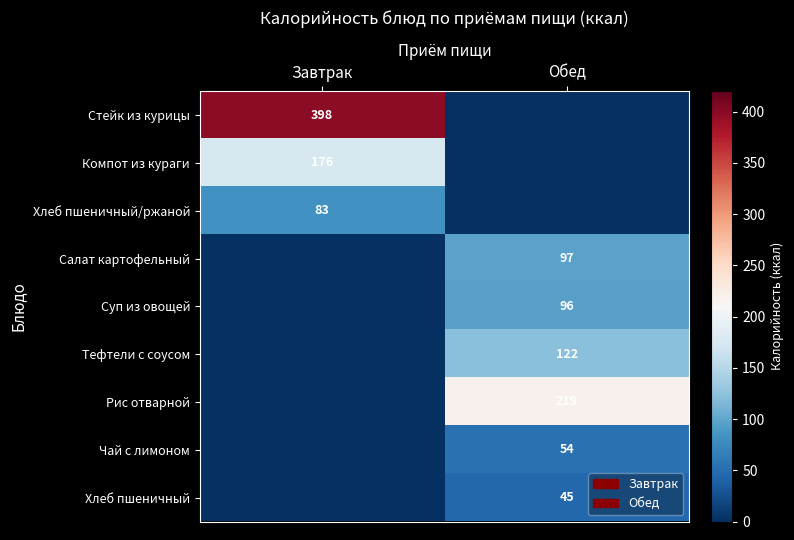

True or false: Хлеб пшеничный/ржаной has a value of 83 at Завтрак.

True